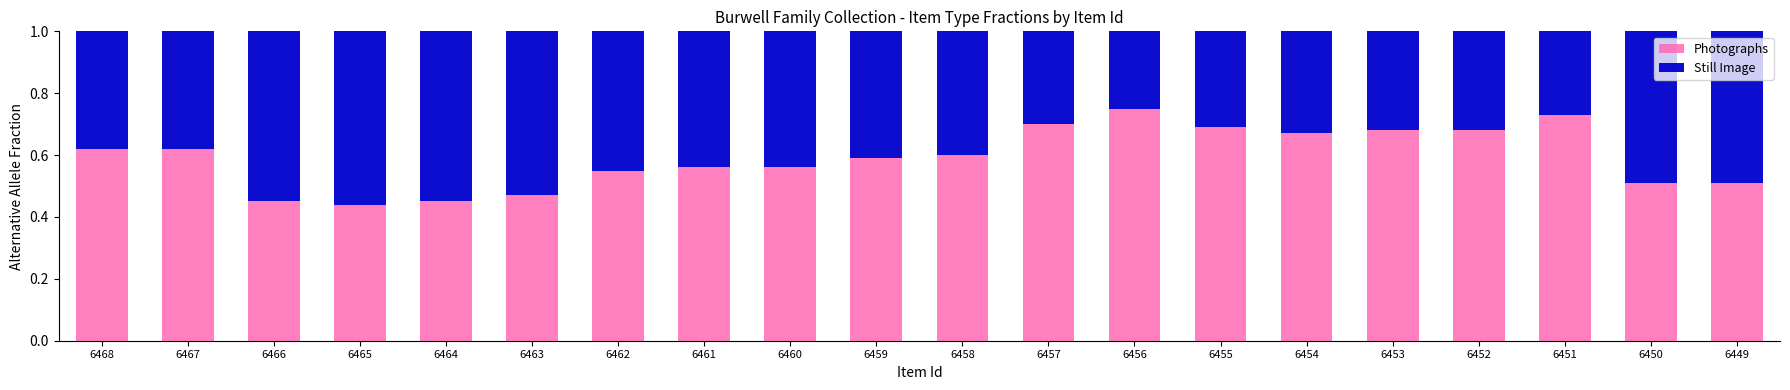

What is the total value across all series at 6458?

1.0